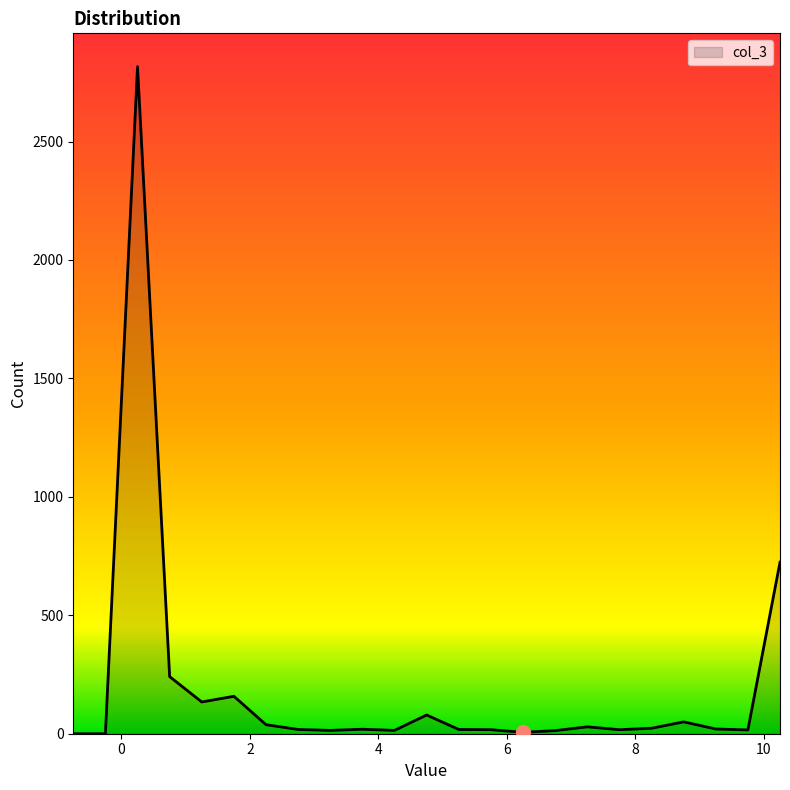

How many lines are shown in the chart?

1